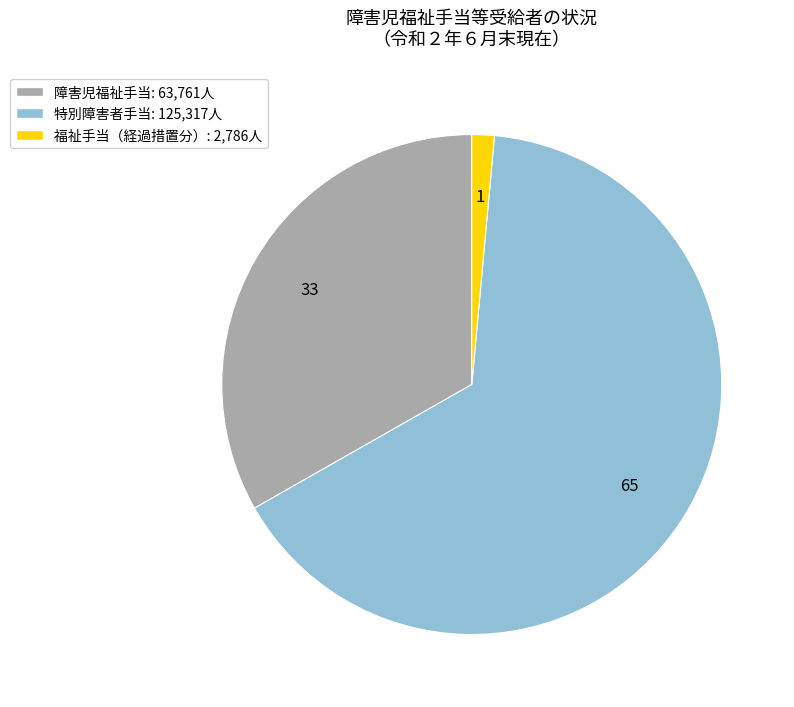

Rank the categories by value from highest to lowest.

特別障害者手当: 125,317人, 障害児福祉手当: 63,761人, 福祉手当（経過措置分）: 2,786人